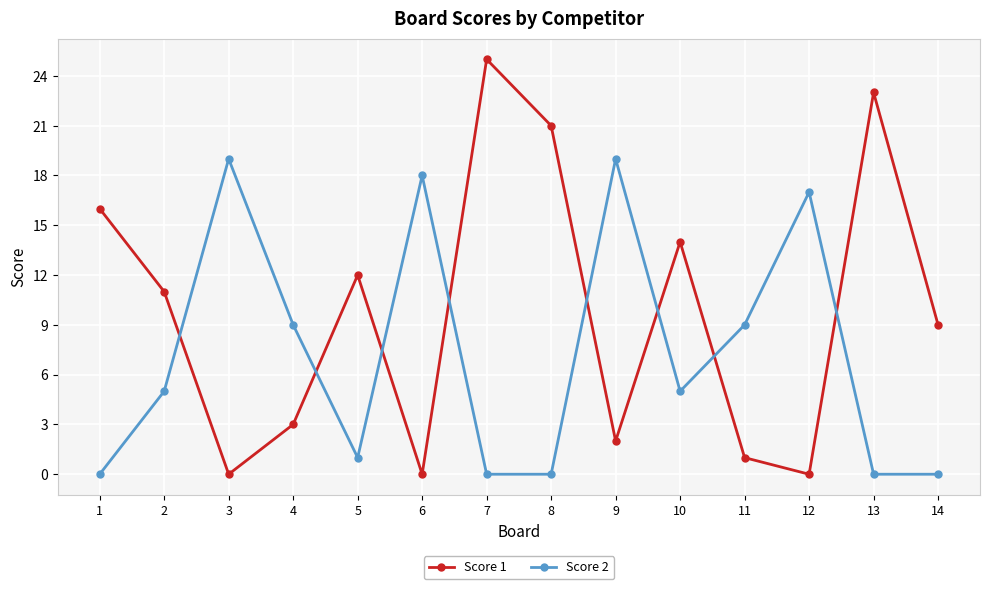

List the series in order of their overall mean, highest first.

Score 1, Score 2